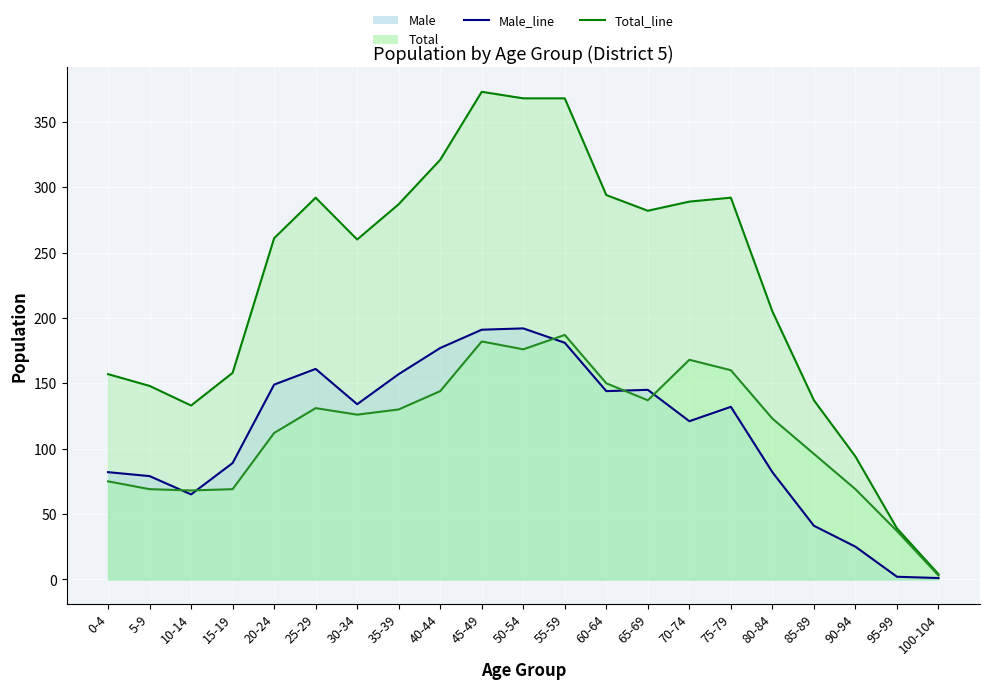

Which series ends up on top after the final intersection of Female_line and Male_line?

Female_line